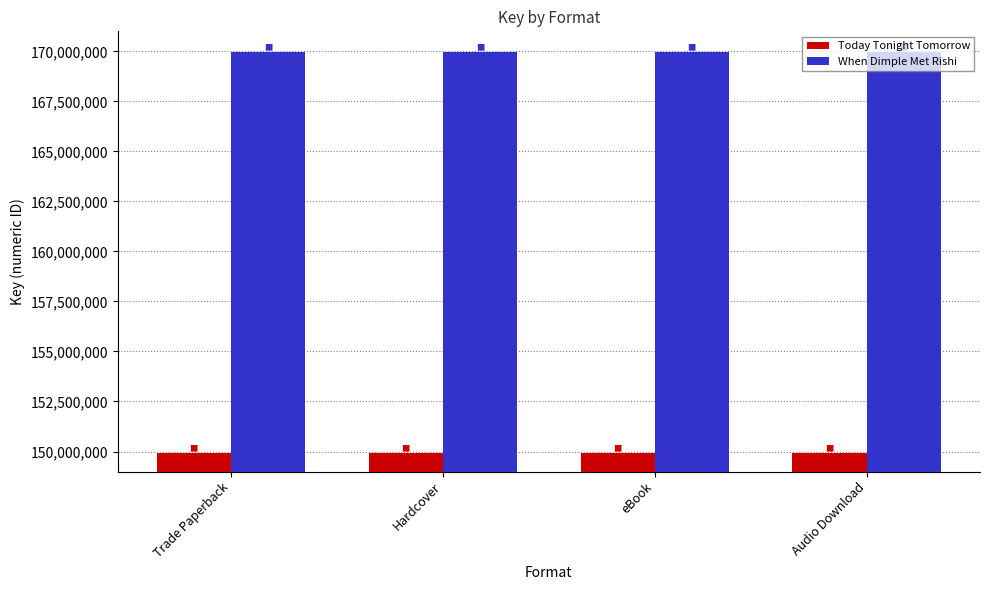

What is the difference between the highest and lowest values at Hardcover?

20027213